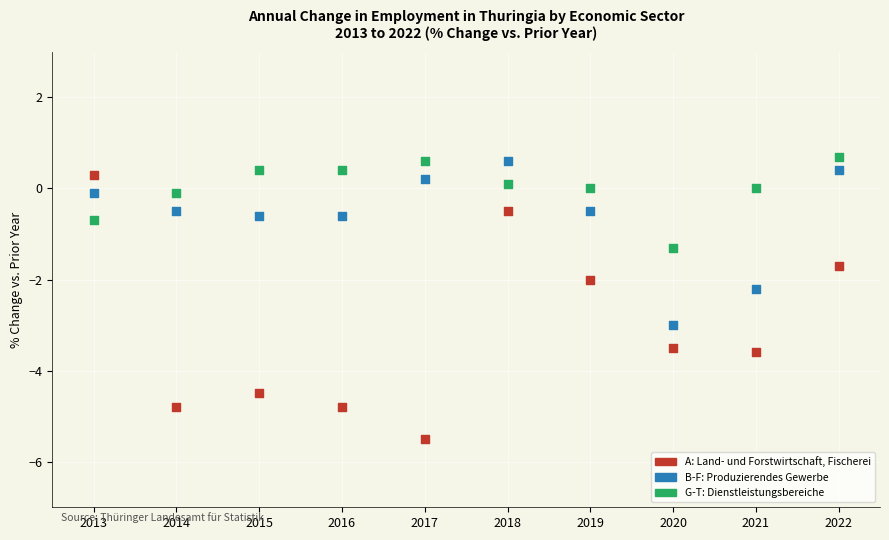

Across all data points, what is the range of Y values (max minus min)?

6.2